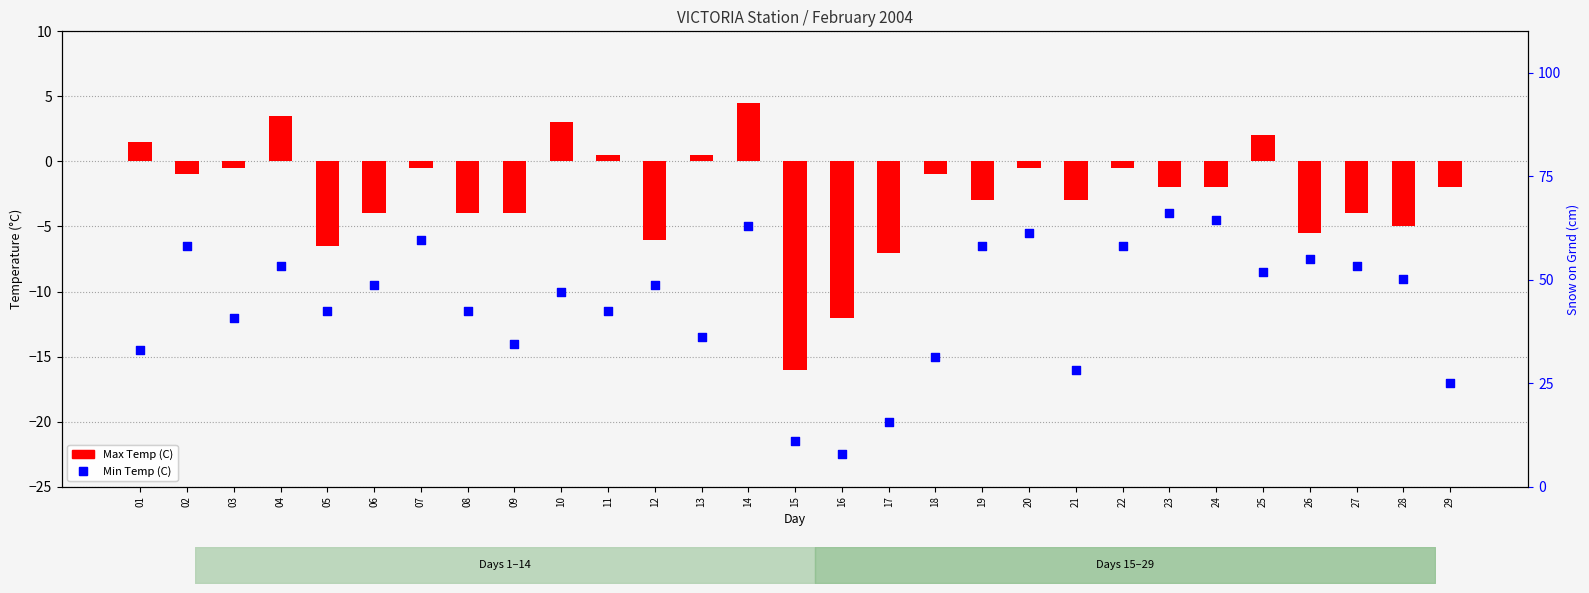

What are all the series names shown in the legend?

Max Temp (C), Min Temp (C)